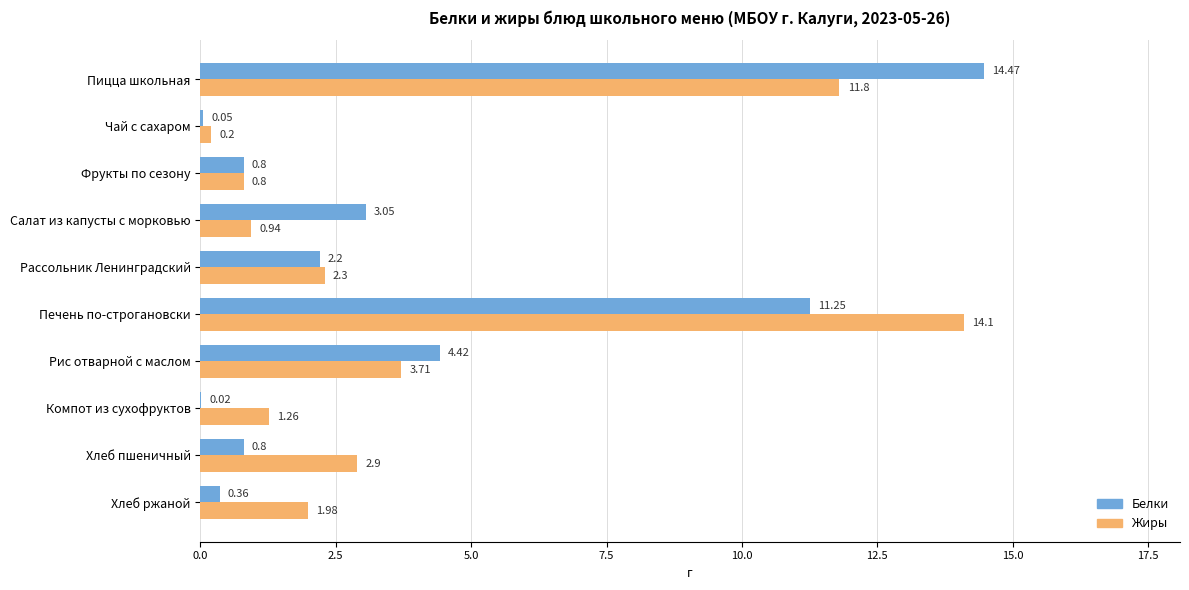

What is the highest value of the Жиры series?

14.1